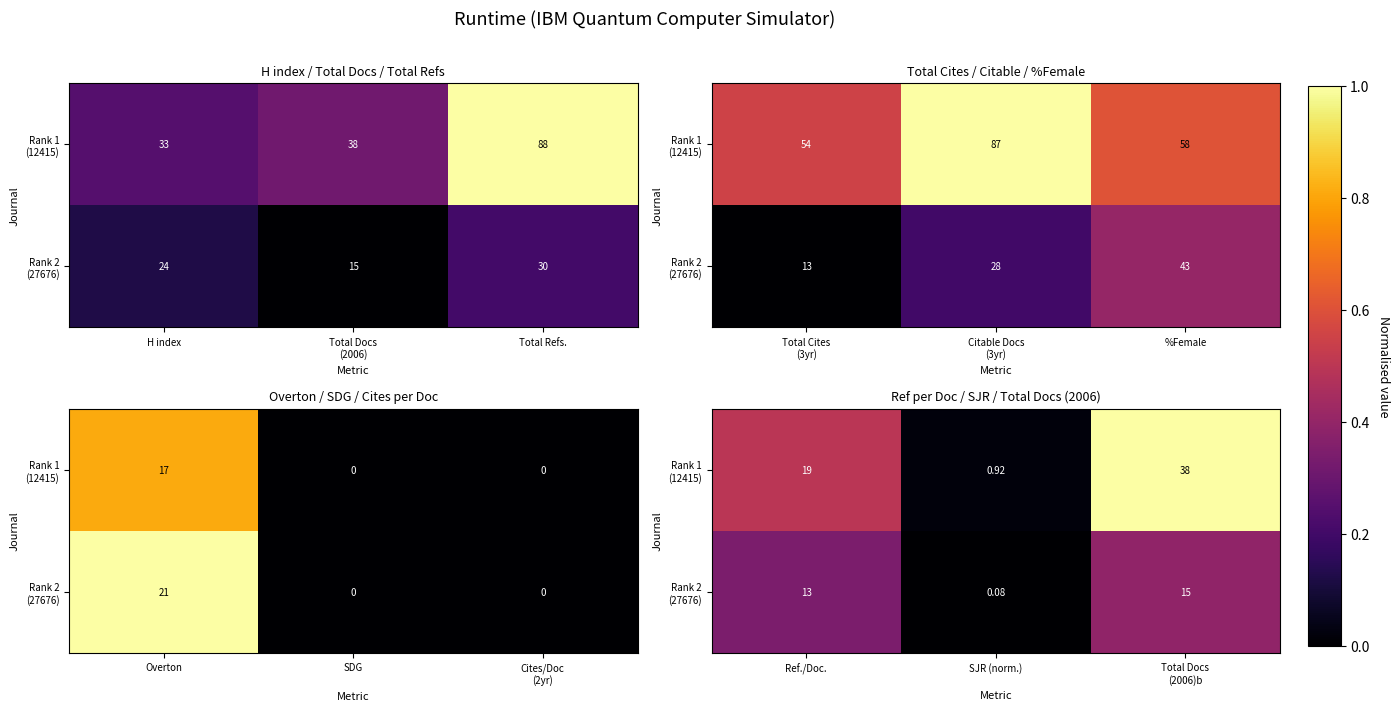

Which series has the largest range (max minus min)?

Rank 1 (12415)